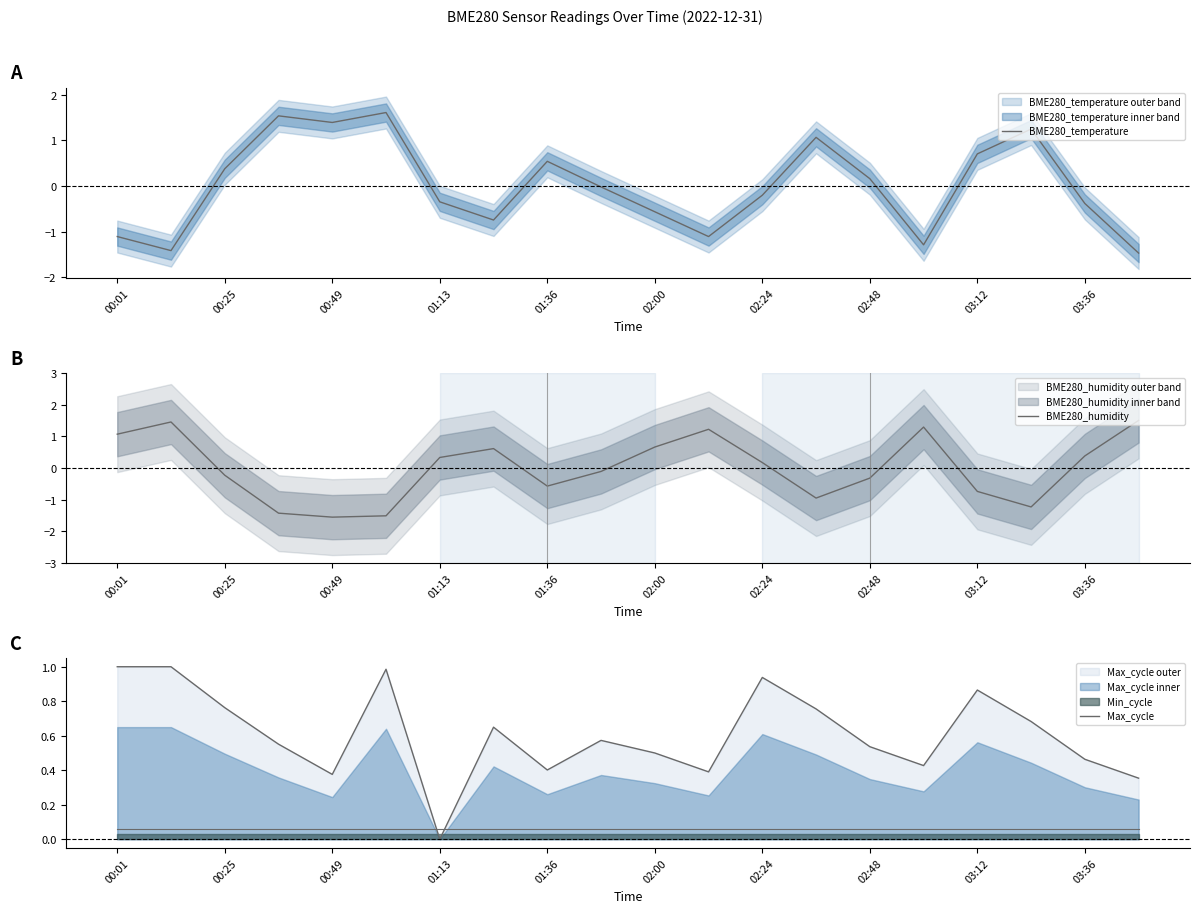

Where does the BME280_temperature series first go above 0?

00:25